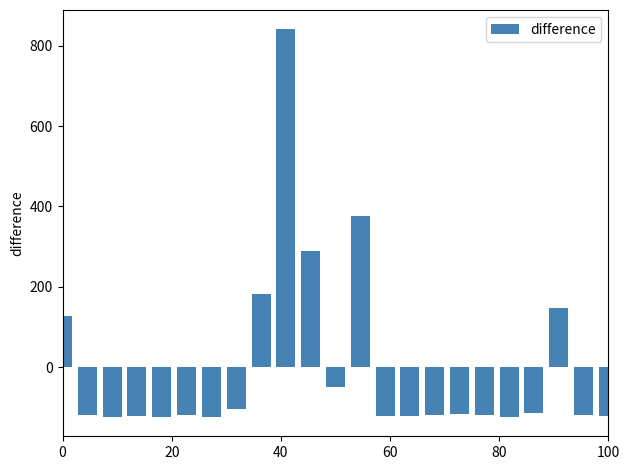

What is the value of the 13th bar from the left?

376.2